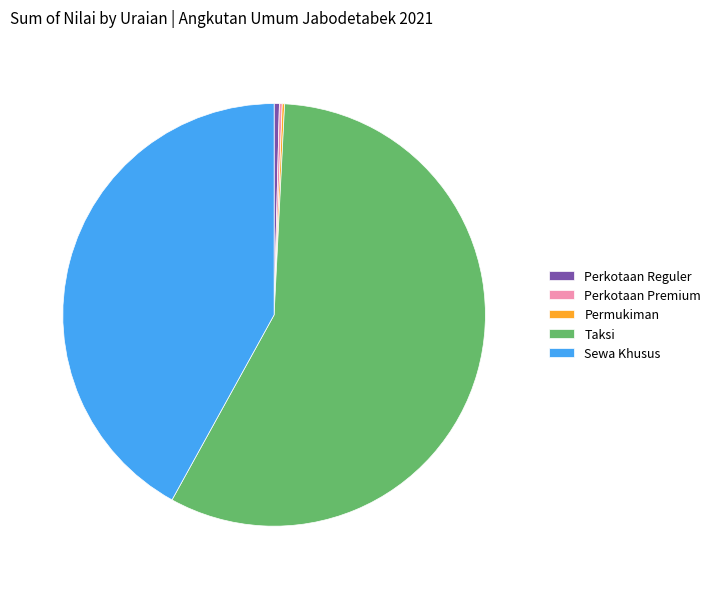

What is the largest slice in the pie chart?

Taksi